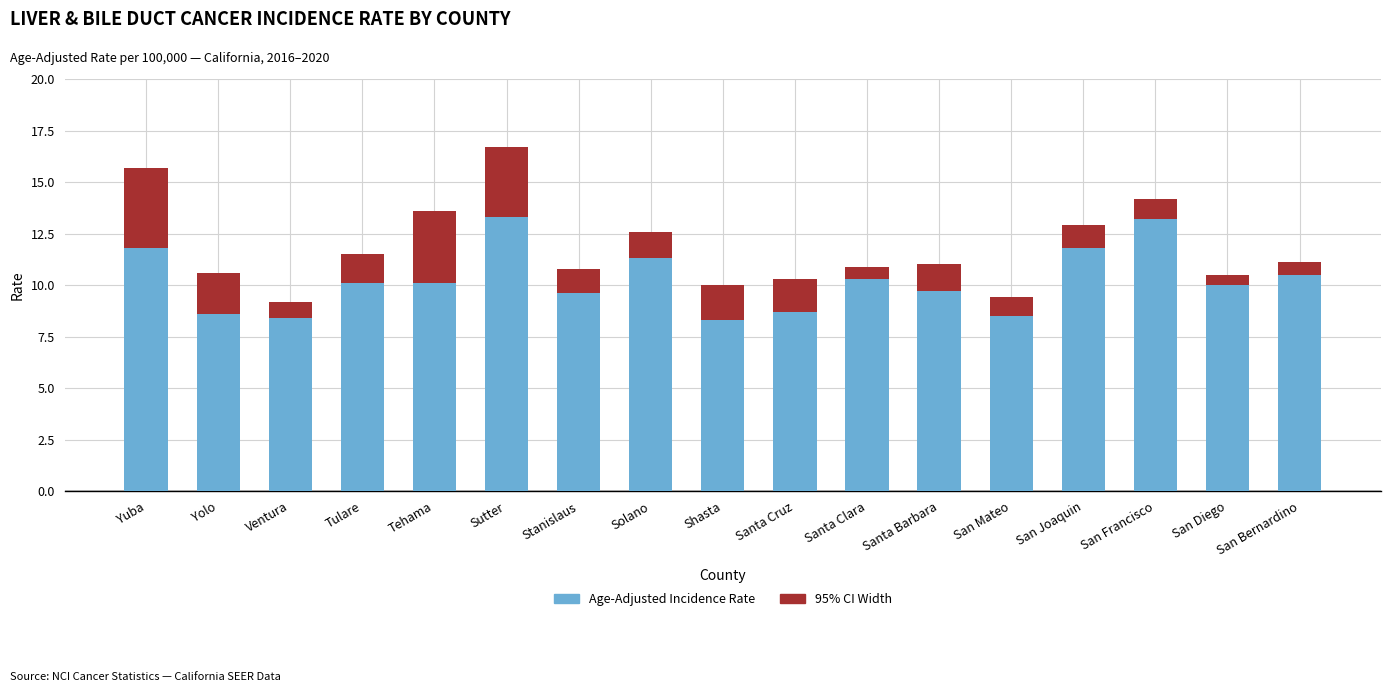

What is the difference between the second highest and second lowest values in the Age-Adjusted Incidence Rate series?

4.8